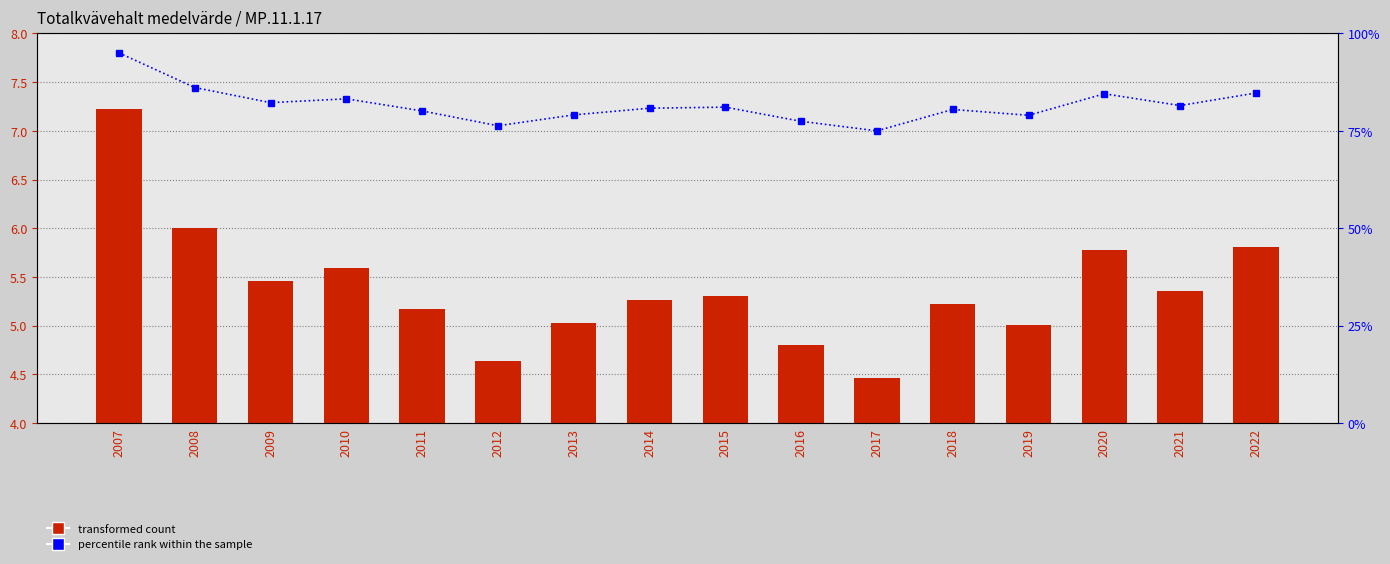

What is the difference between the highest and lowest values at 2016?

72.6